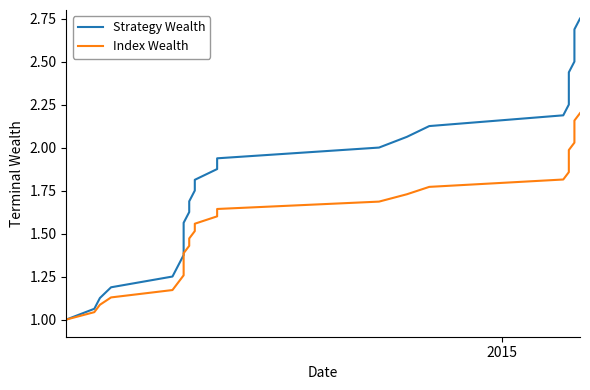

Reading left to right, list all the values displayed in this chart.

Strategy Wealth: 1.0	1.1	1.1	1.2	1.2	1.3	1.4	1.4	1.5	1.6	1.6	1.7	1.8	1.8	1.9	1.9	2.0	2.1	2.1	2.2	2.2	2.3	2.4	2.4	2.5	2.6	2.6	2.7	2.8
Index Wealth: 1.0	1.0	1.1	1.1	1.2	1.2	1.3	1.3	1.3	1.4	1.4	1.5	1.5	1.6	1.6	1.6	1.7	1.7	1.8	1.8	1.9	1.9	1.9	2.0	2.0	2.1	2.1	2.2	2.2